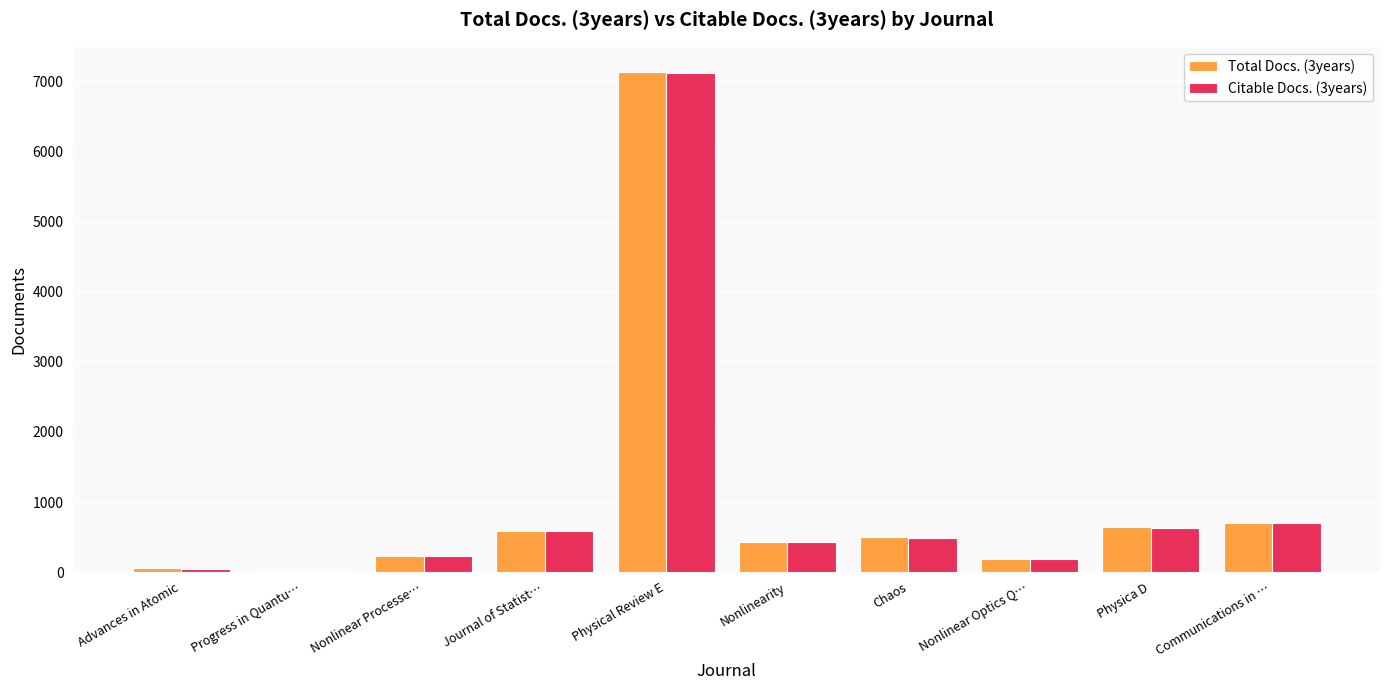

The value of Citable Docs. (3years) at Chaos is 486. True or false?

True